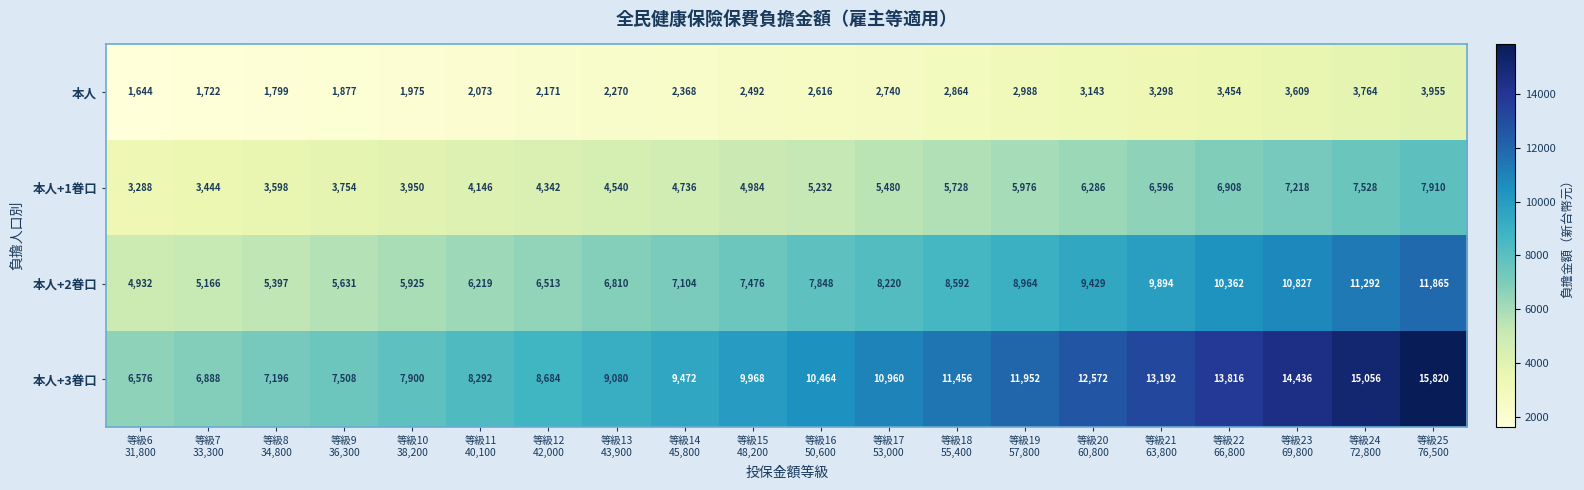

At how many categories does at least one series exceed 3624?

20